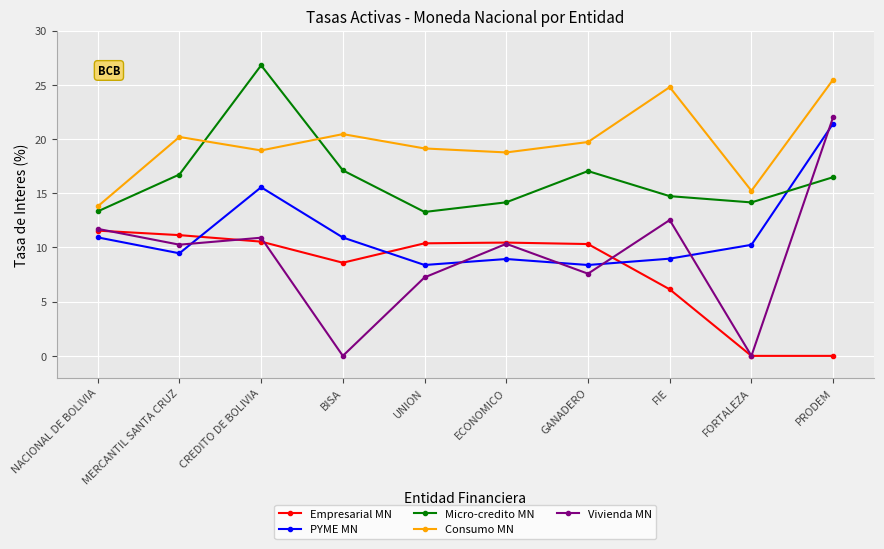

Where does the Empresarial MN series first go above 10?

NACIONAL DE BOLIVIA